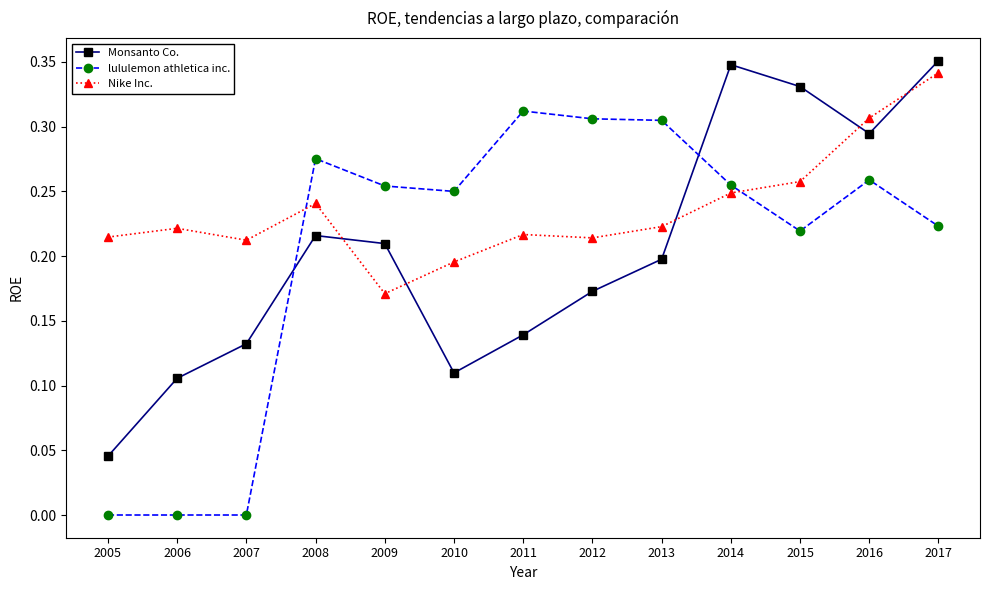

At how many categories does at least one series exceed 0?

13